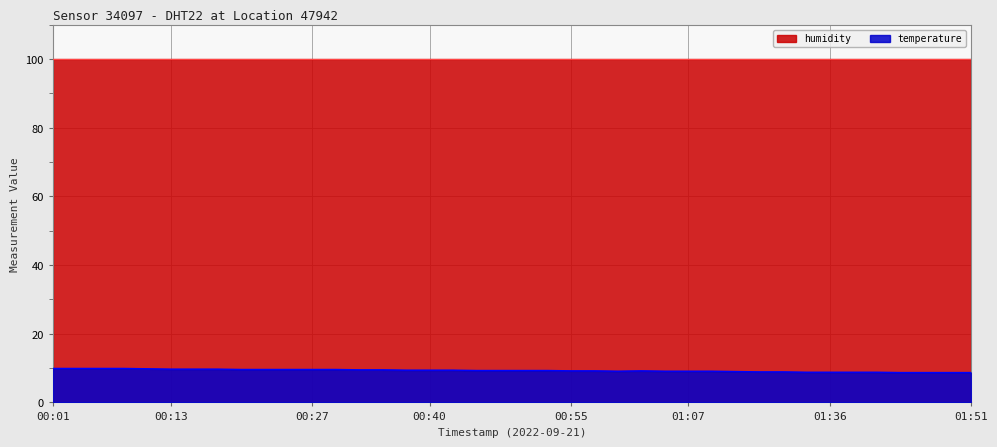

What is the minimum value shown in the chart?

8.7